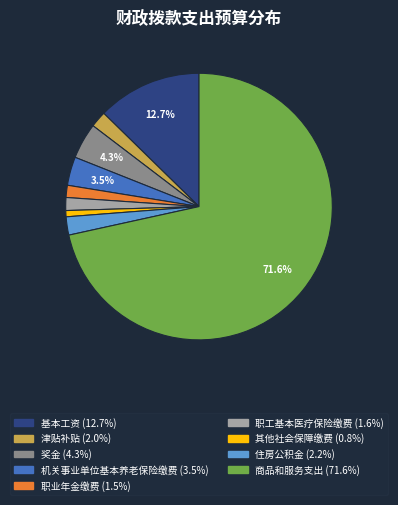

Which category has the biggest portion of the pie?

商品和服务支出